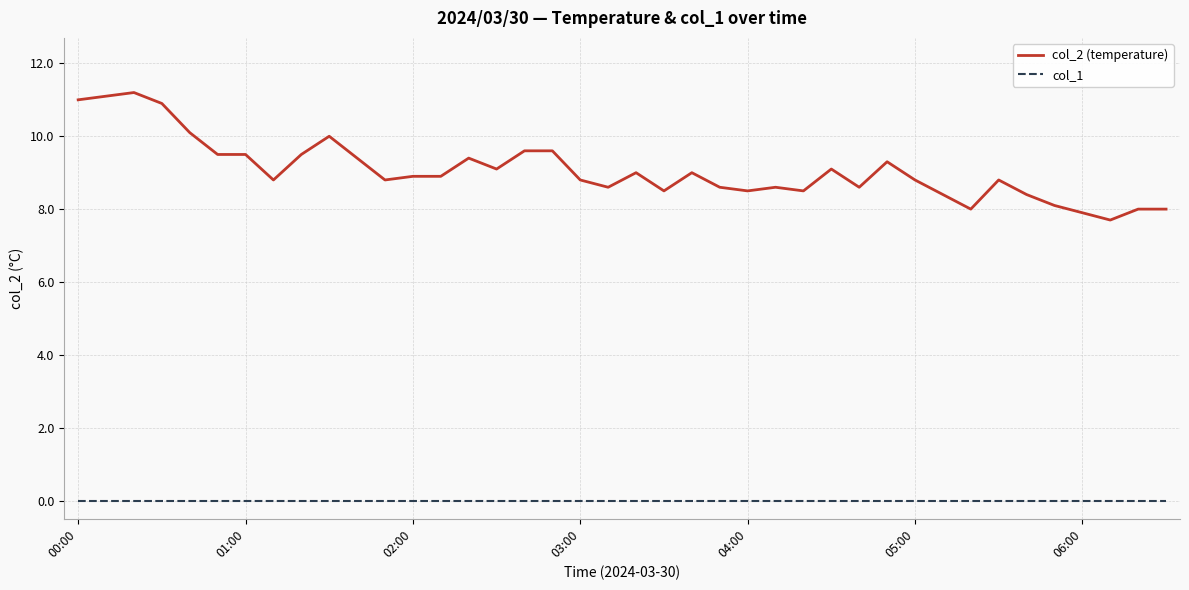

True or false: col_1 and col_2 (temperature) intersect in this chart.

False